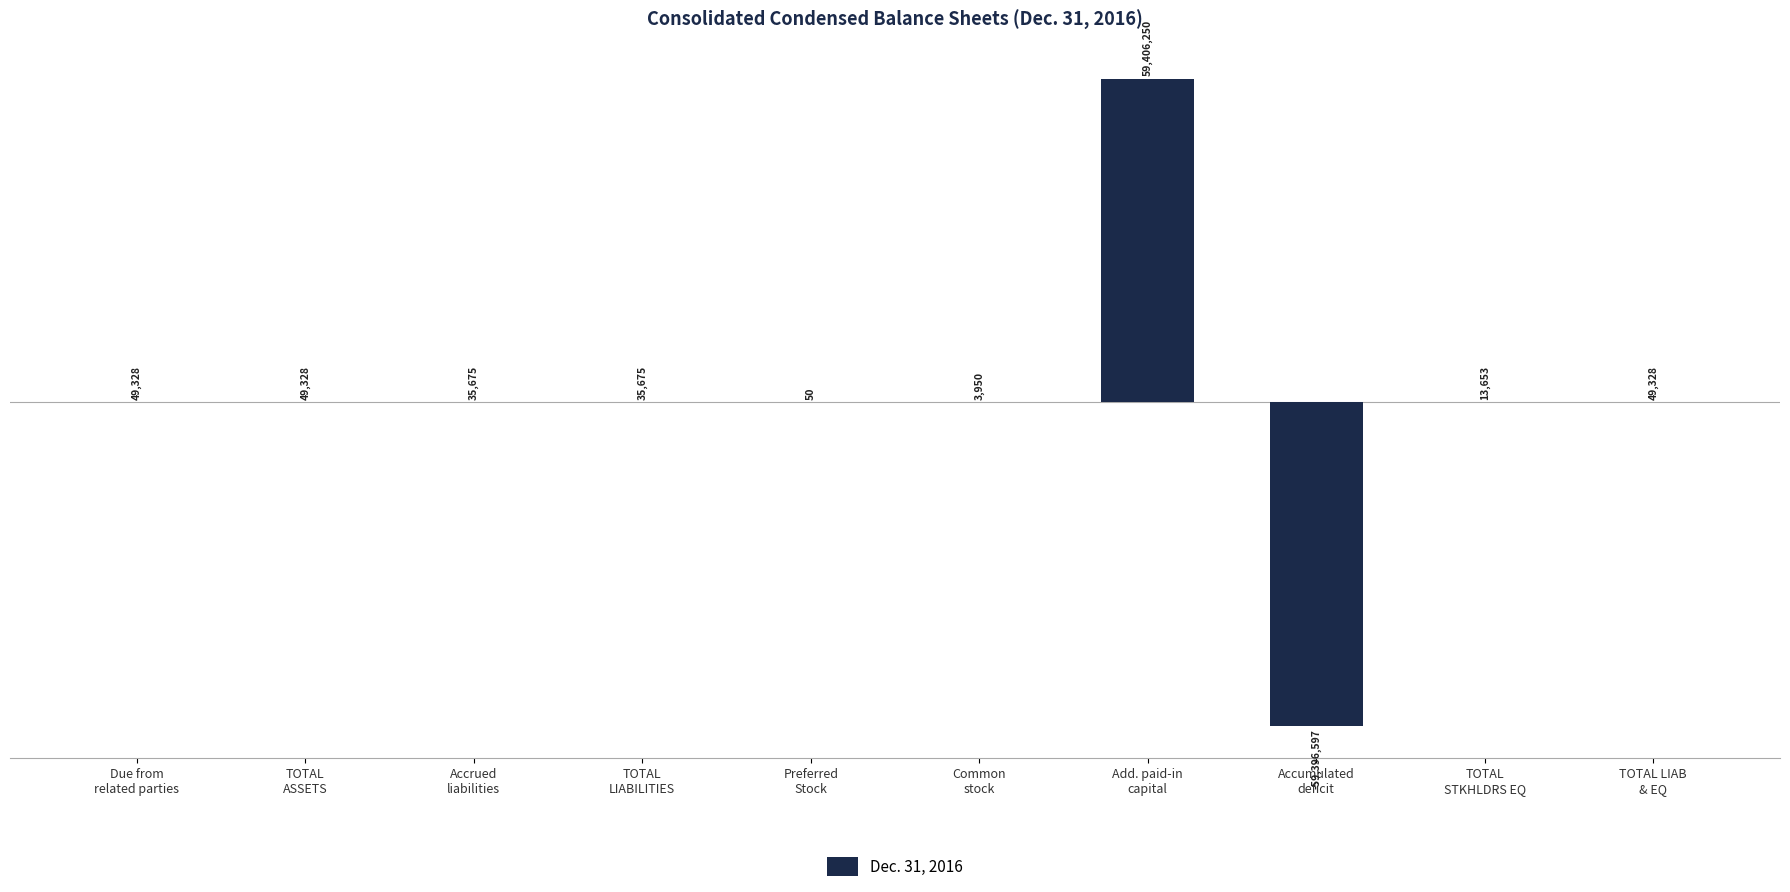

Are the bars horizontal?

No